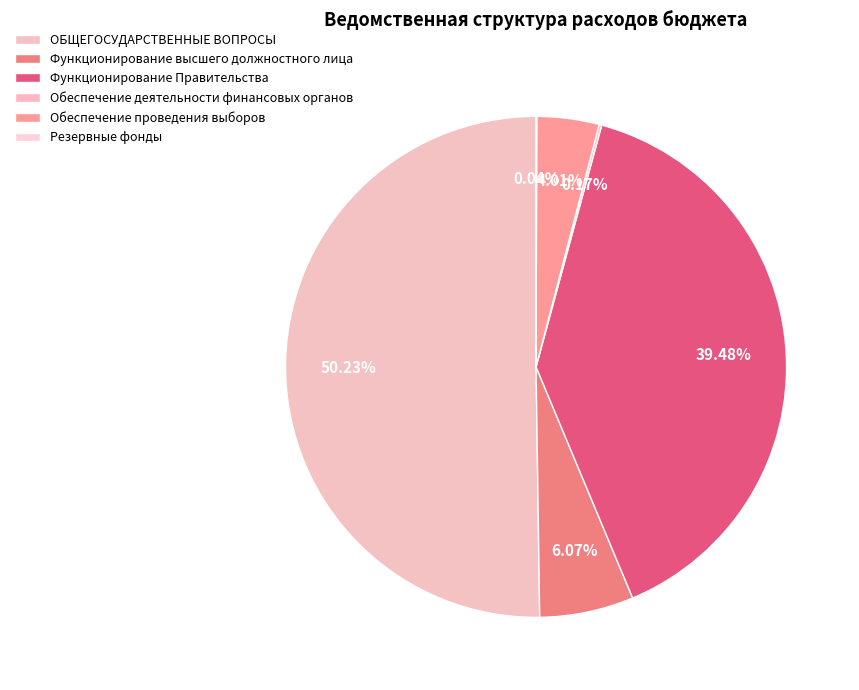

To the nearest percent, what portion does Обеспечение проведения выборов represent?

4%